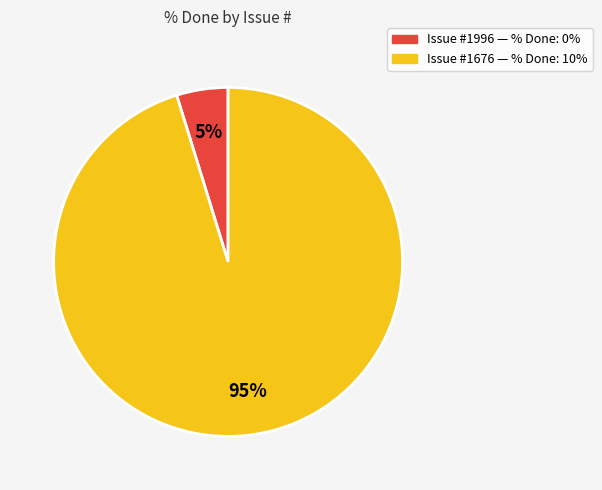

To the nearest percent, what is the difference between the largest and smallest slice percentages?

90%